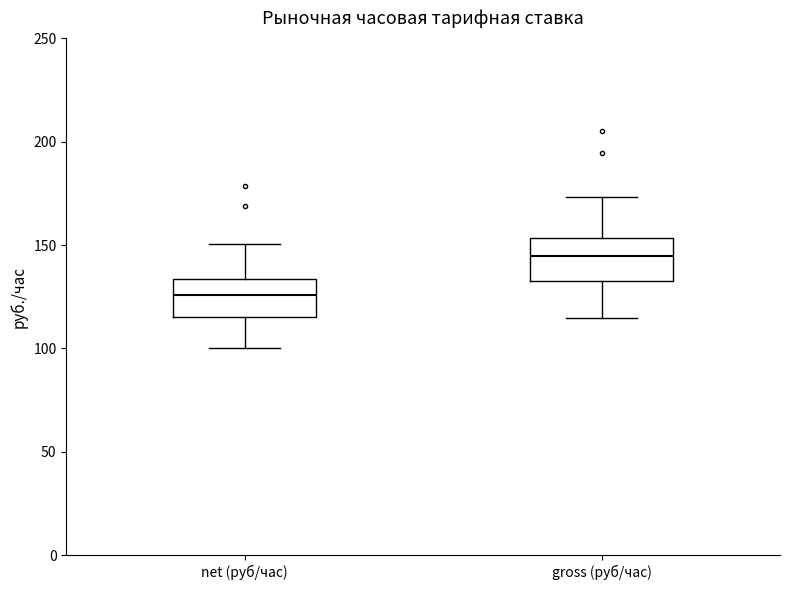

Reading left to right, read every box against the y-axis: the position of its median line, the range the box covers, and the ends of its whiskers. The values are not printed on the chart, so give them approximately, as read against the axis.

net (руб/час): median 125, box 115 to 135, whiskers 100 to 150
gross (руб/час): median 145, box 135 to 155, whiskers 115 to 175